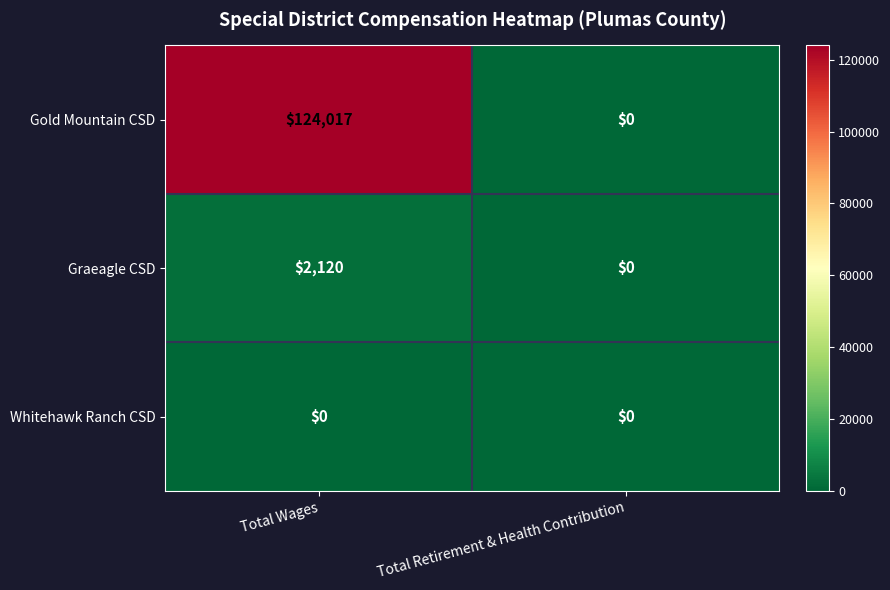

How many data points does each series have?

2